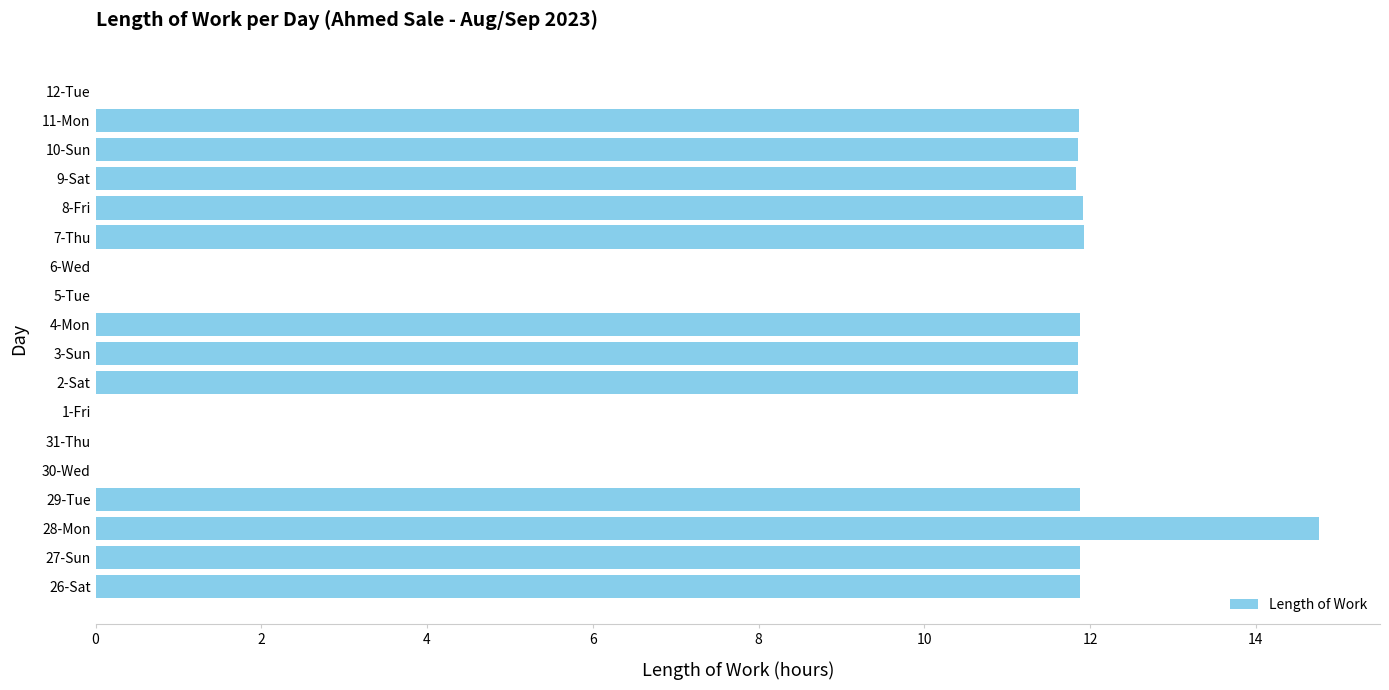

The value at 29-Tue is 20.2. True or false?

False